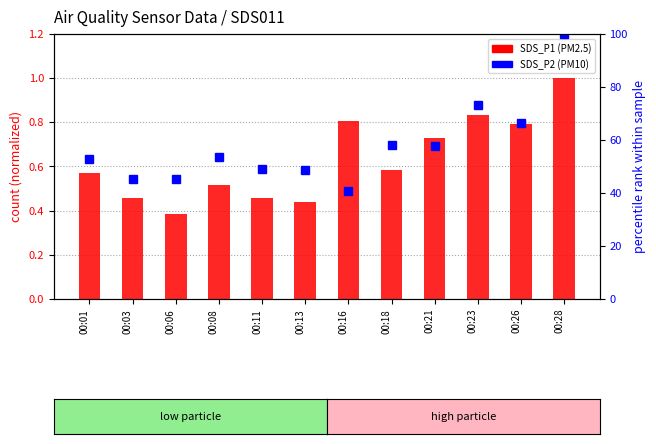

What is the average value of the SDS_P1 (PM2.5) series?

0.6